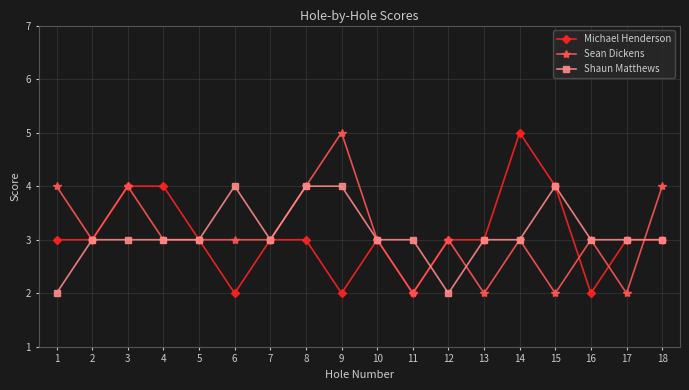

Which series changed the most between 10 and 18?

Sean Dickens